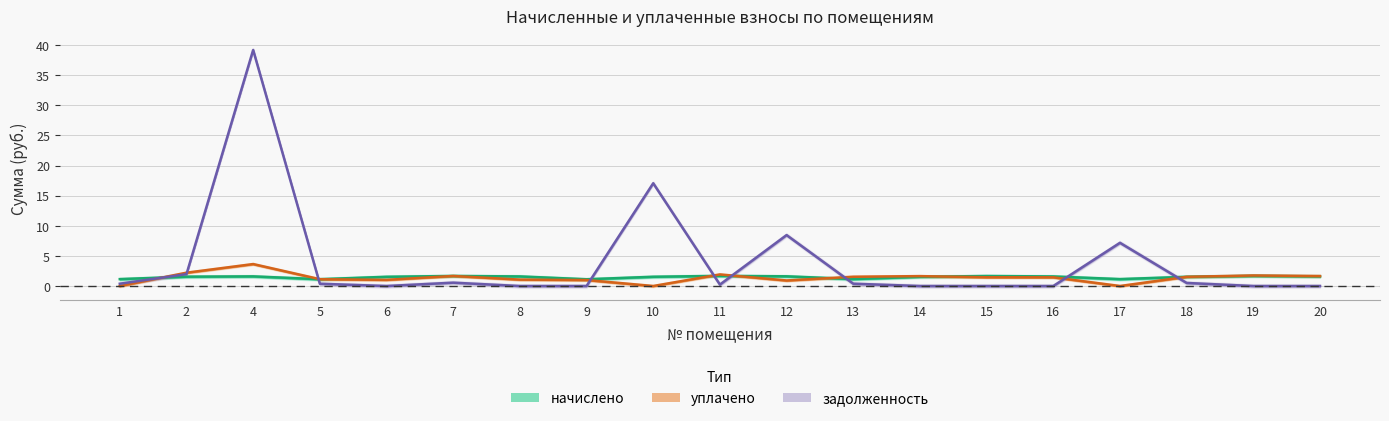

What is the total value across all series at 17?

8.3